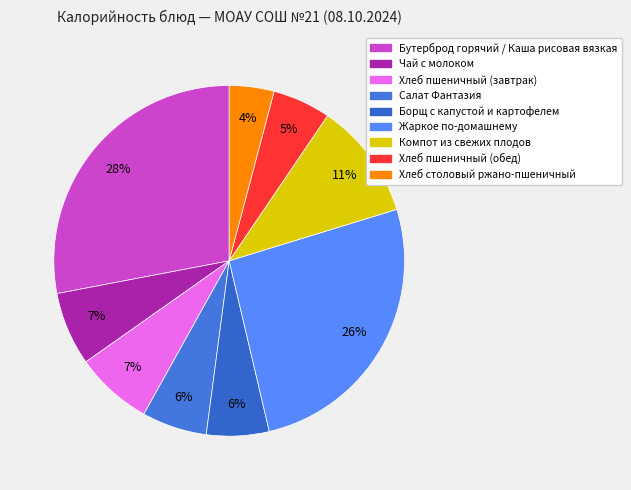

To the nearest percent, what is the difference between the largest and smallest slice percentages?

24%